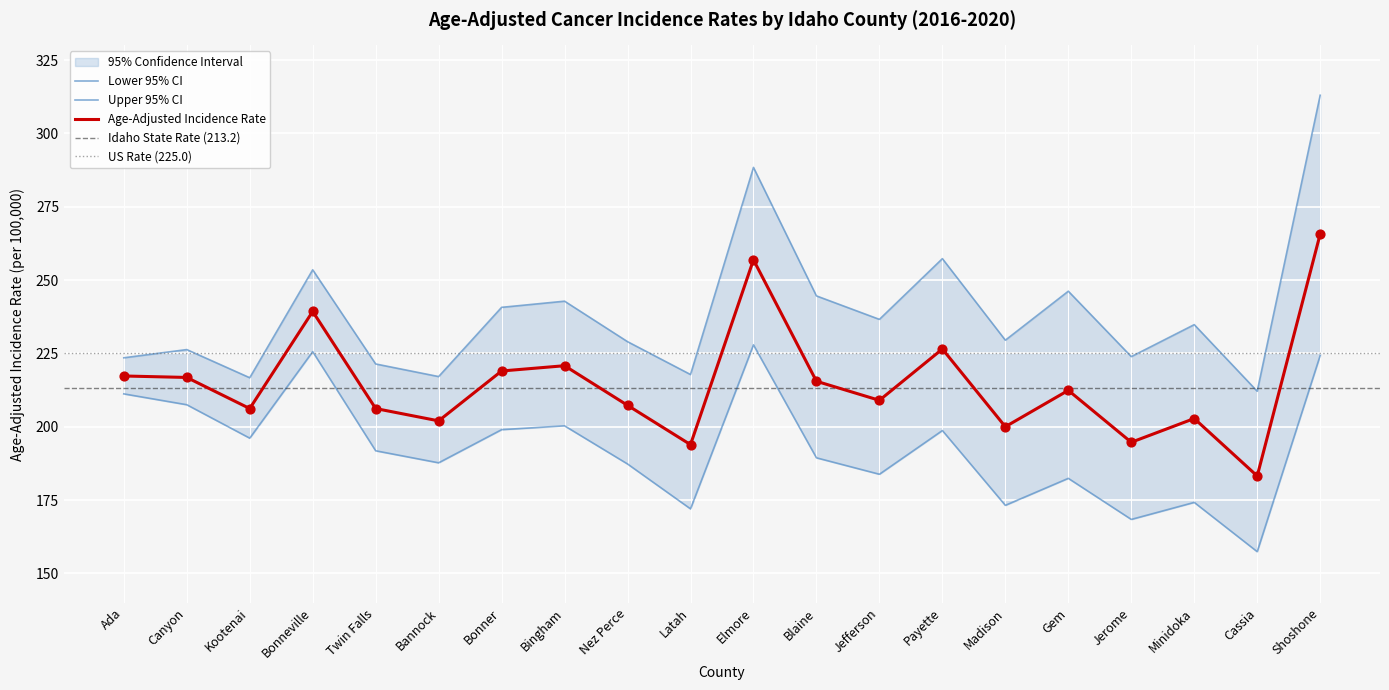

Which series contains the highest Y value?

Upper 95% CI